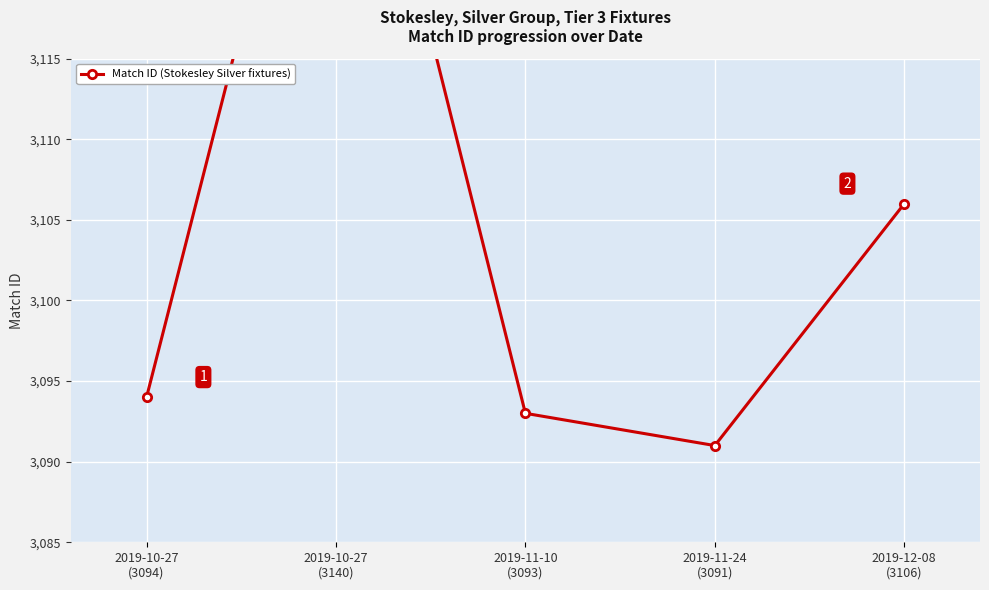

How many values are below 3094?

2